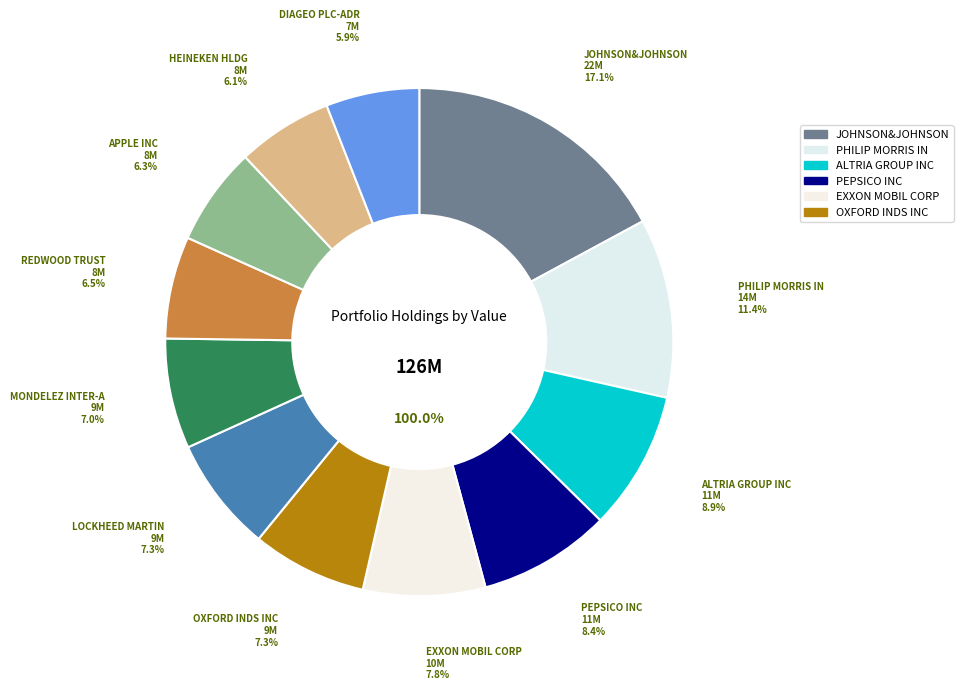

Approximately how many times larger is the value at LOCKHEED MARTIN compared to HEINEKEN HLDG?

1.2